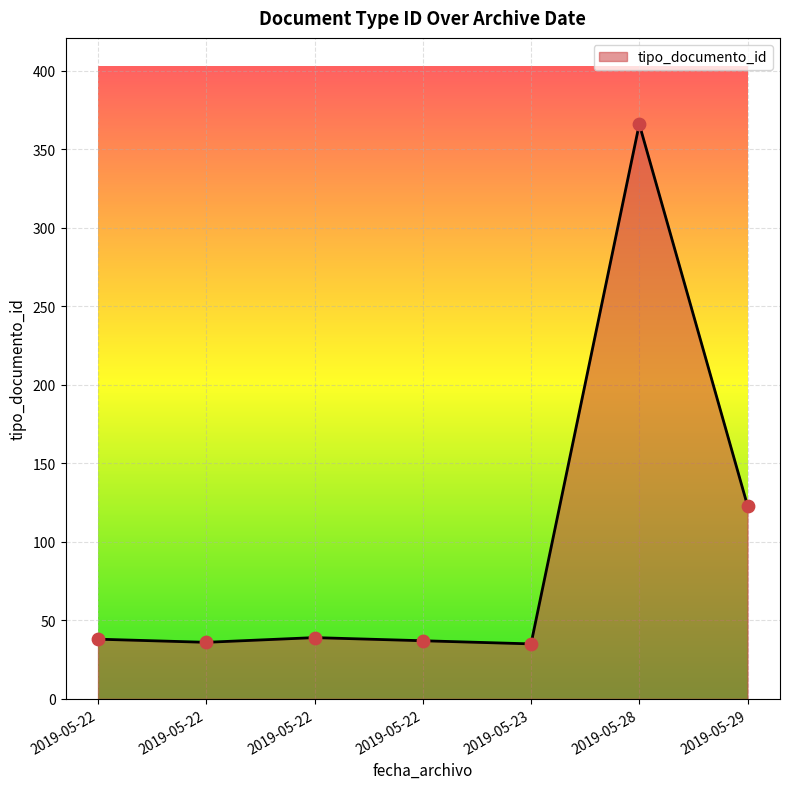

What is the change in value from 2019-05-22 to 2019-05-22?

-2